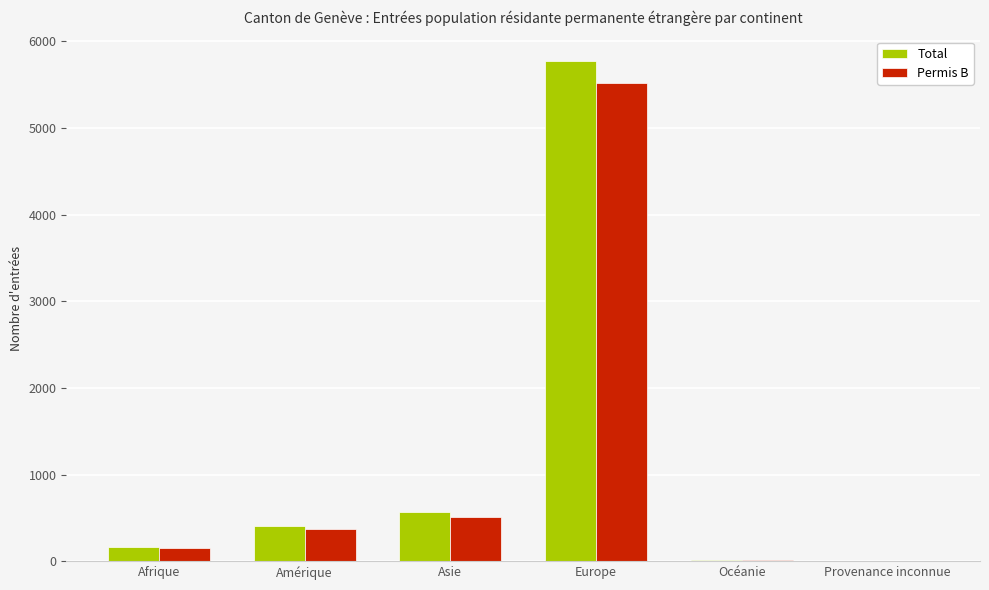

Which category has the highest value across all series?

Europe